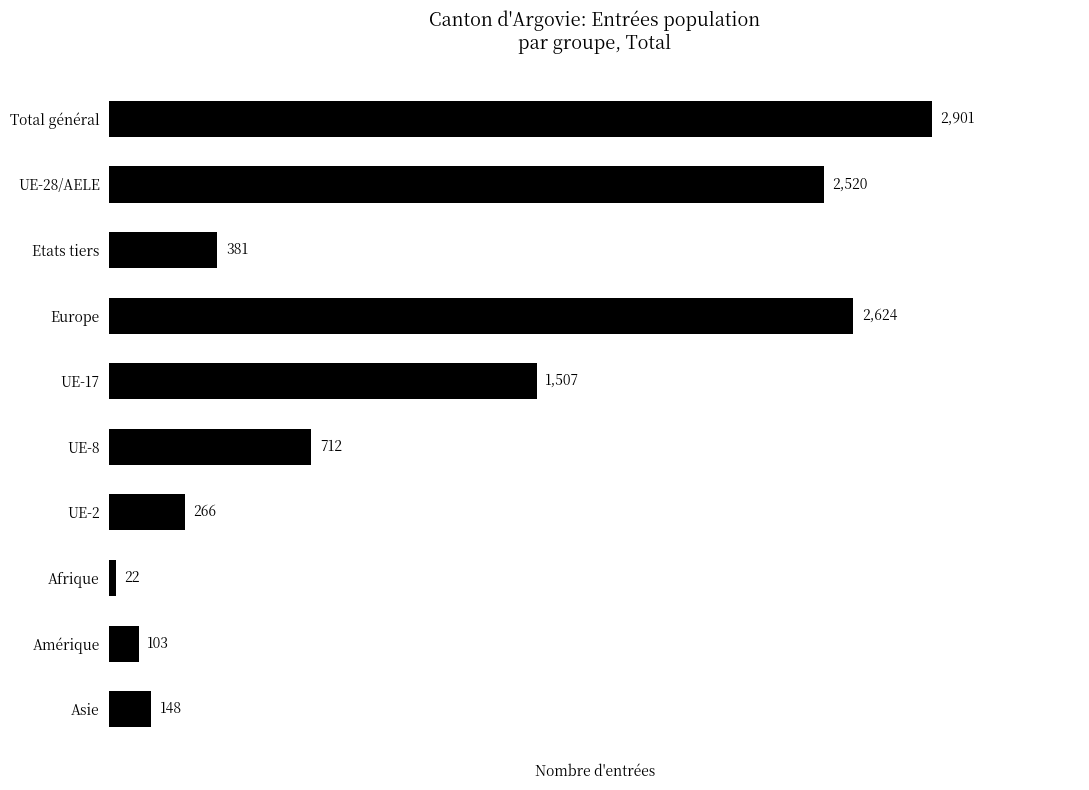

How many categories are shown in the chart?

10